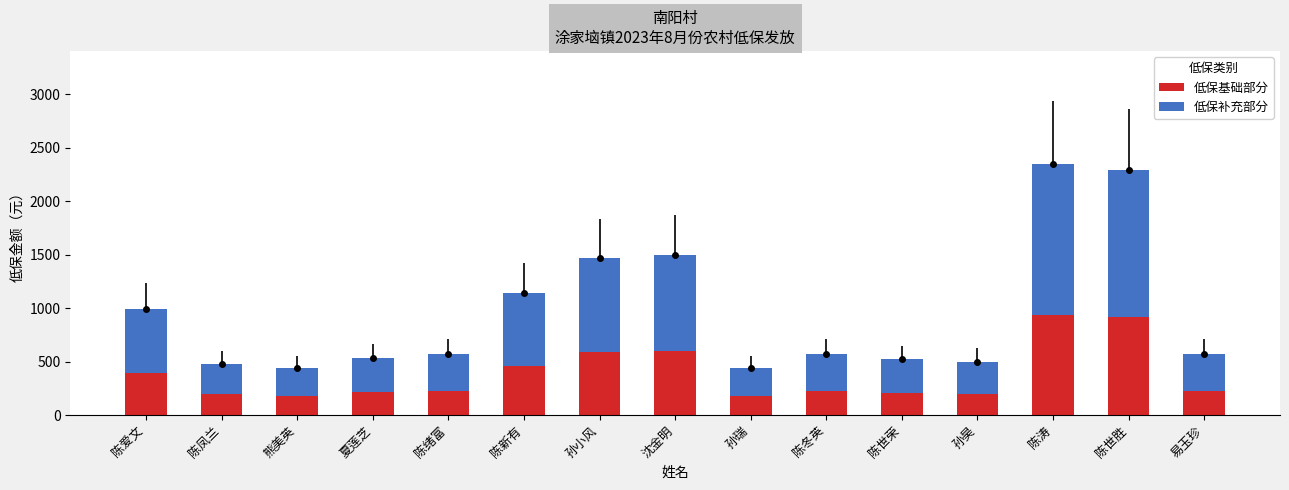

What is the difference between the maximum and minimum values in the 低保基础部分 series?

764